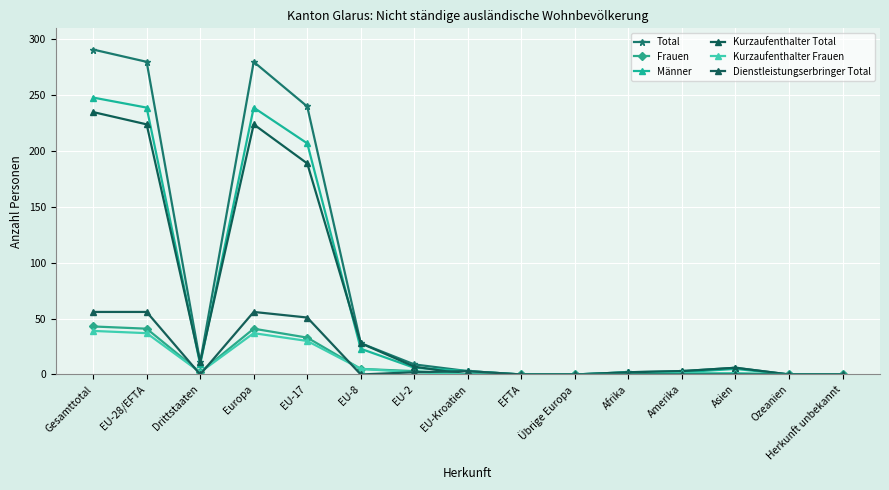

The value of Kurzaufenthalter Frauen at Europa is 59. True or false?

False